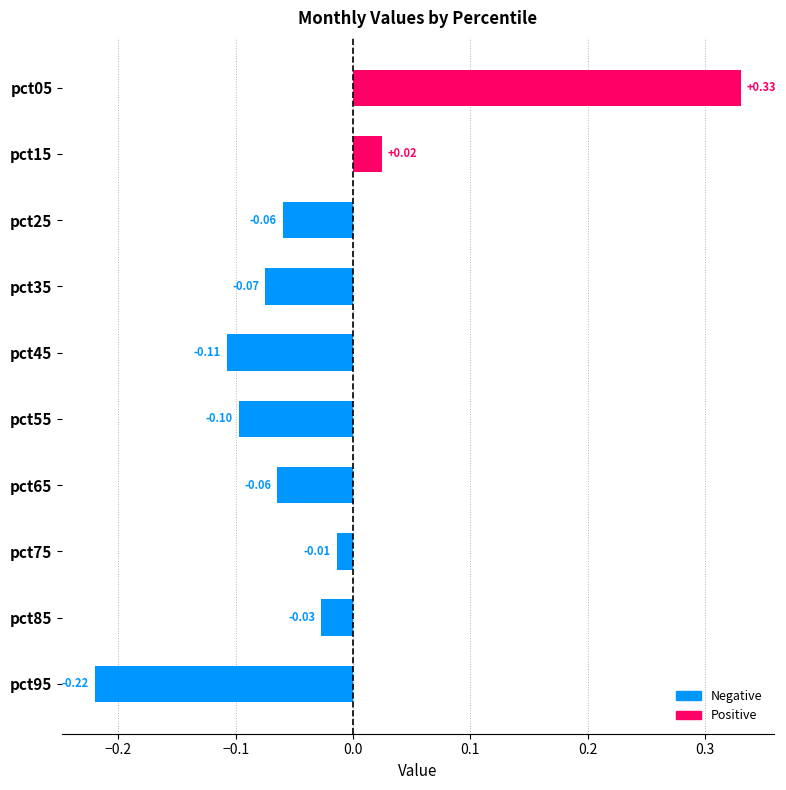

Does the chart contain stacked bars?

No